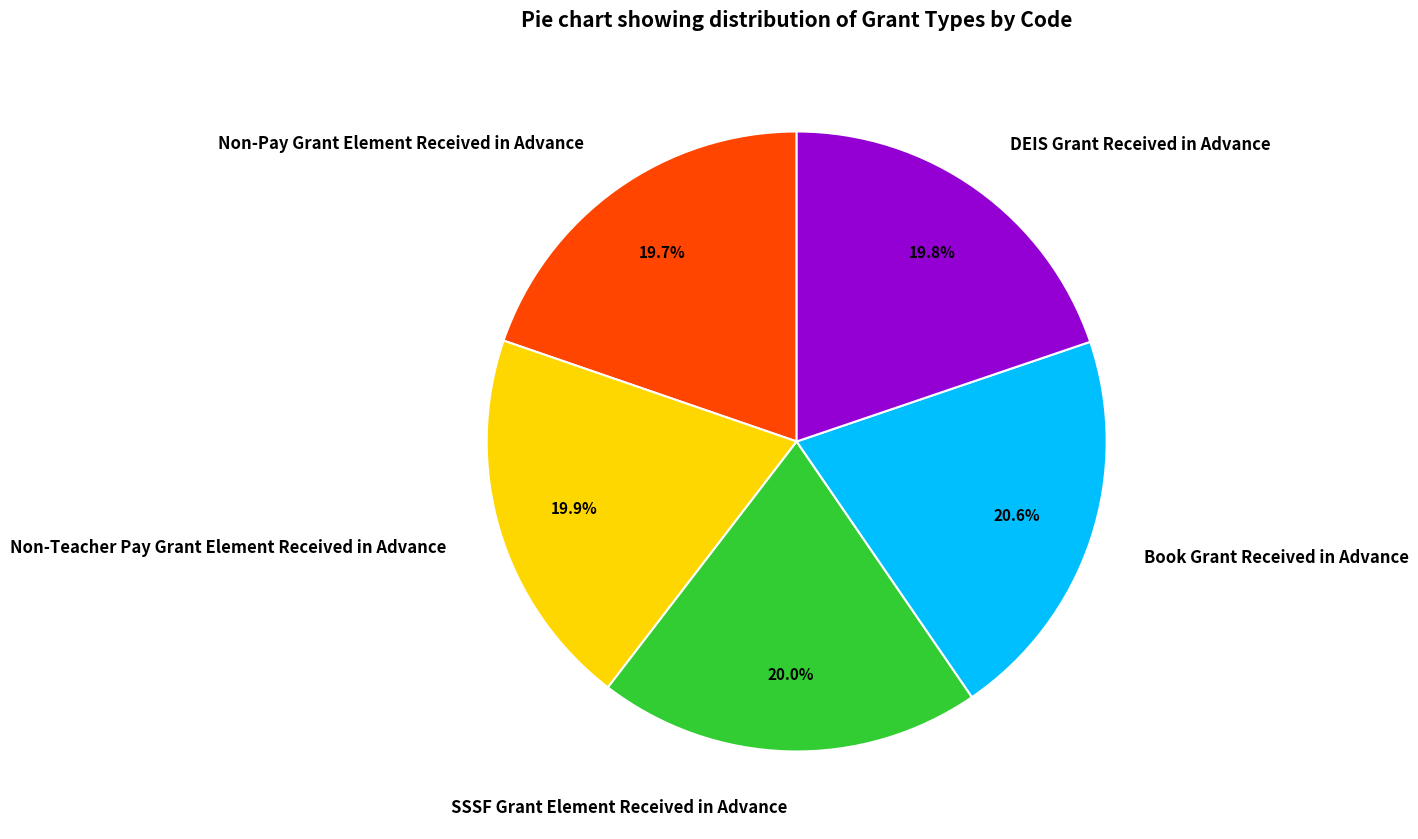

Is Non-Pay Grant Element Received in Advance the majority of the pie?

No